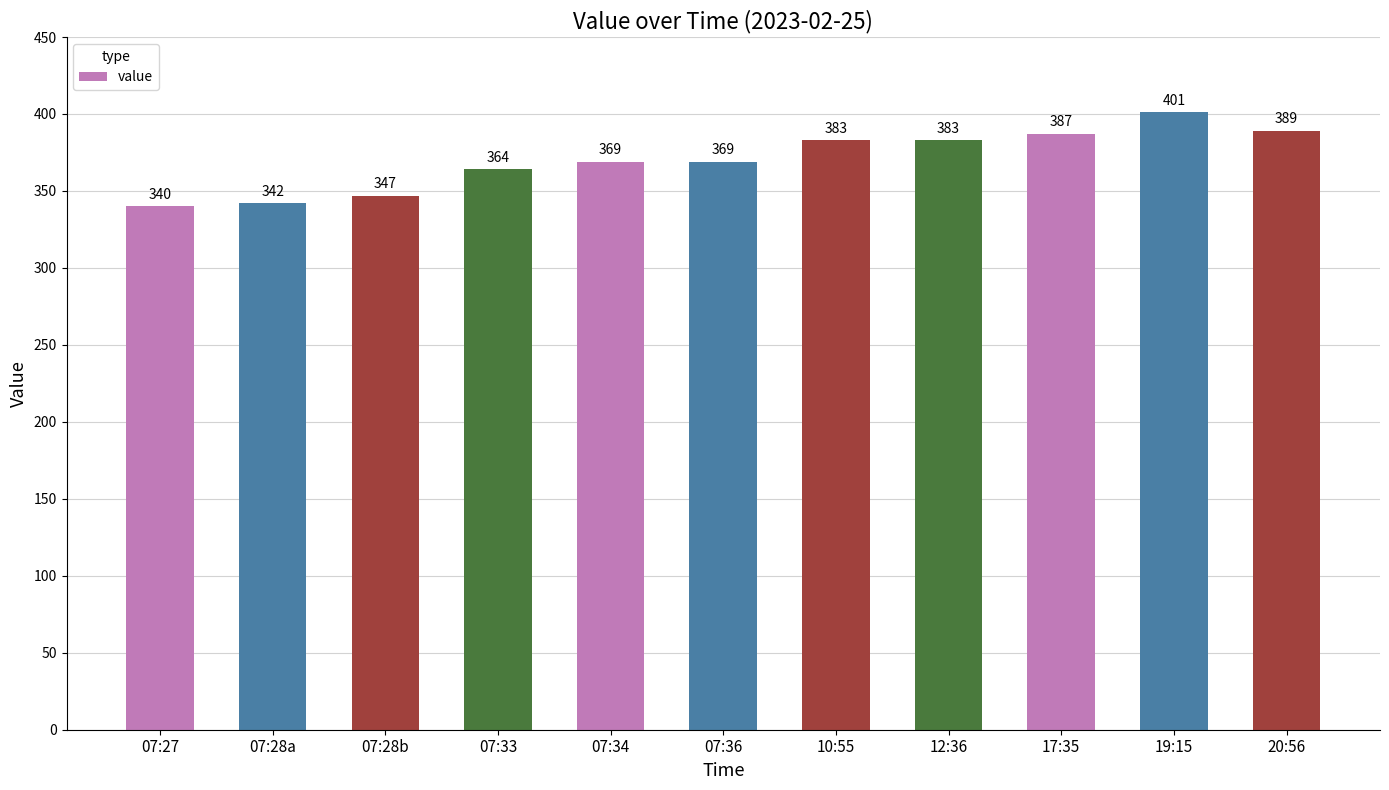

What is the difference between the second highest and second lowest values?

47